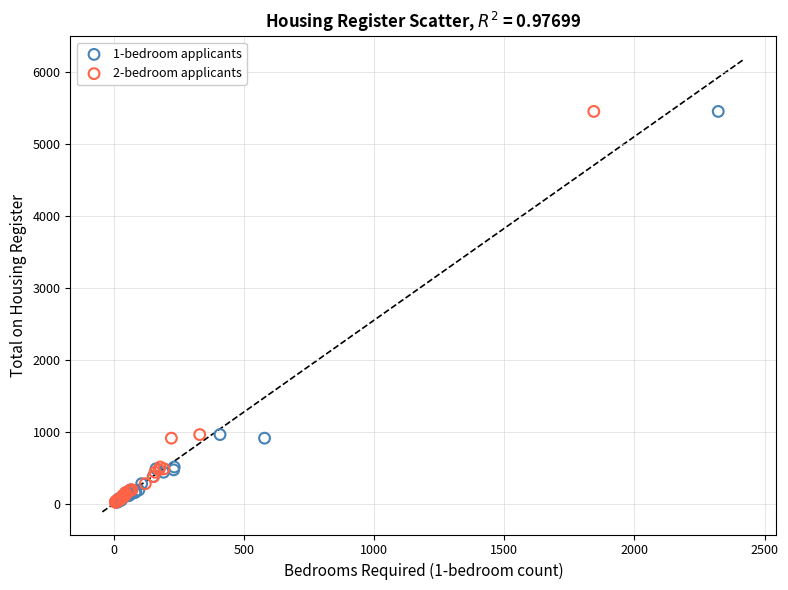

What are all the series names shown in the legend?

1-bedroom applicants, 2-bedroom applicants